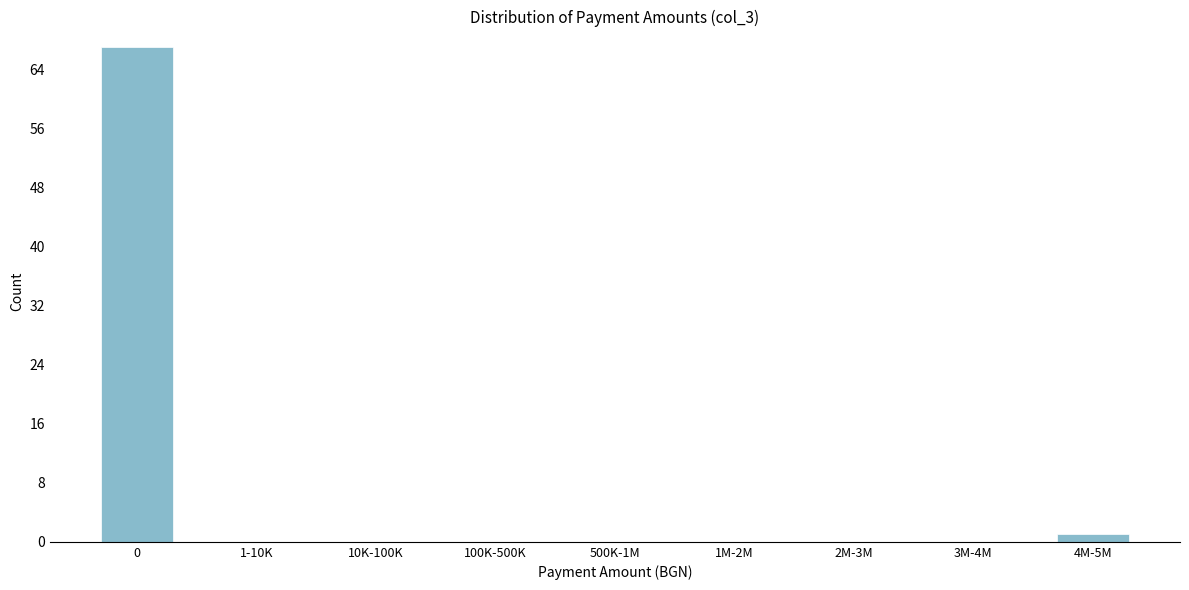

Is it true that the value at 2M-3M is 0?

True